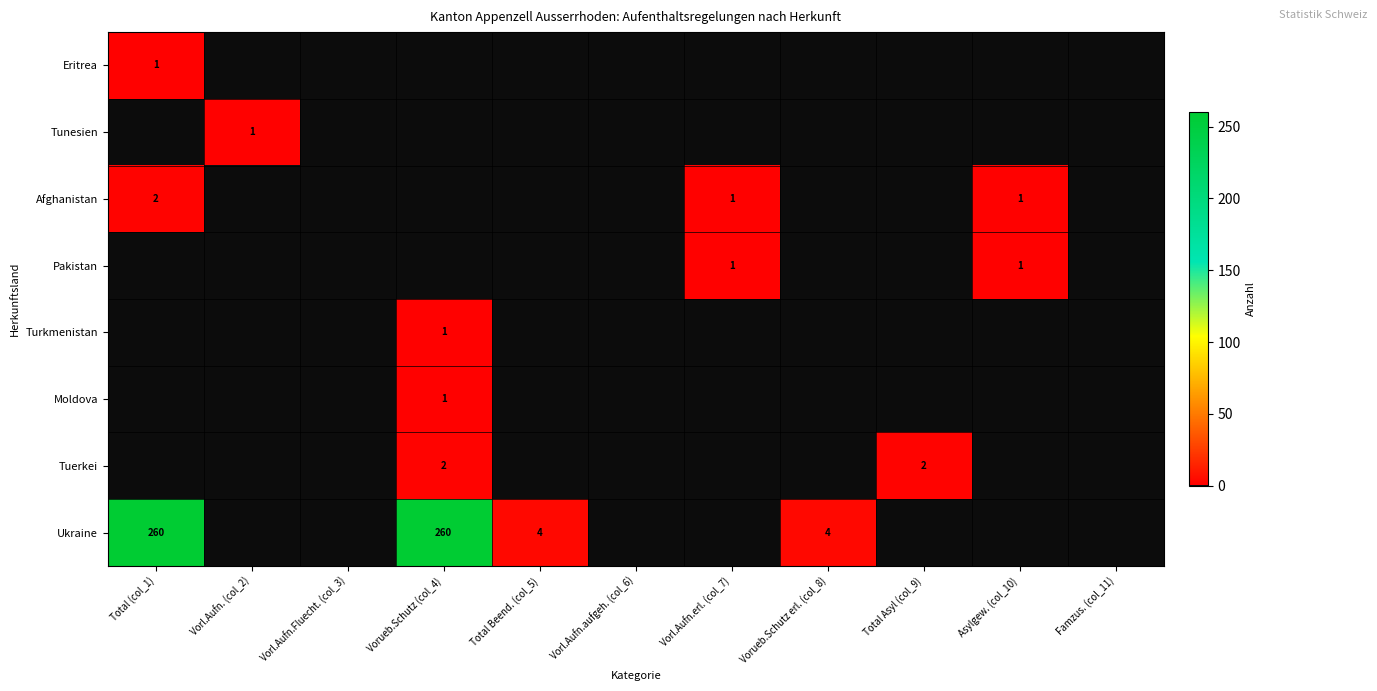

What is the total value across all series at Vorueb.Schutz erl. (col_8)?

4